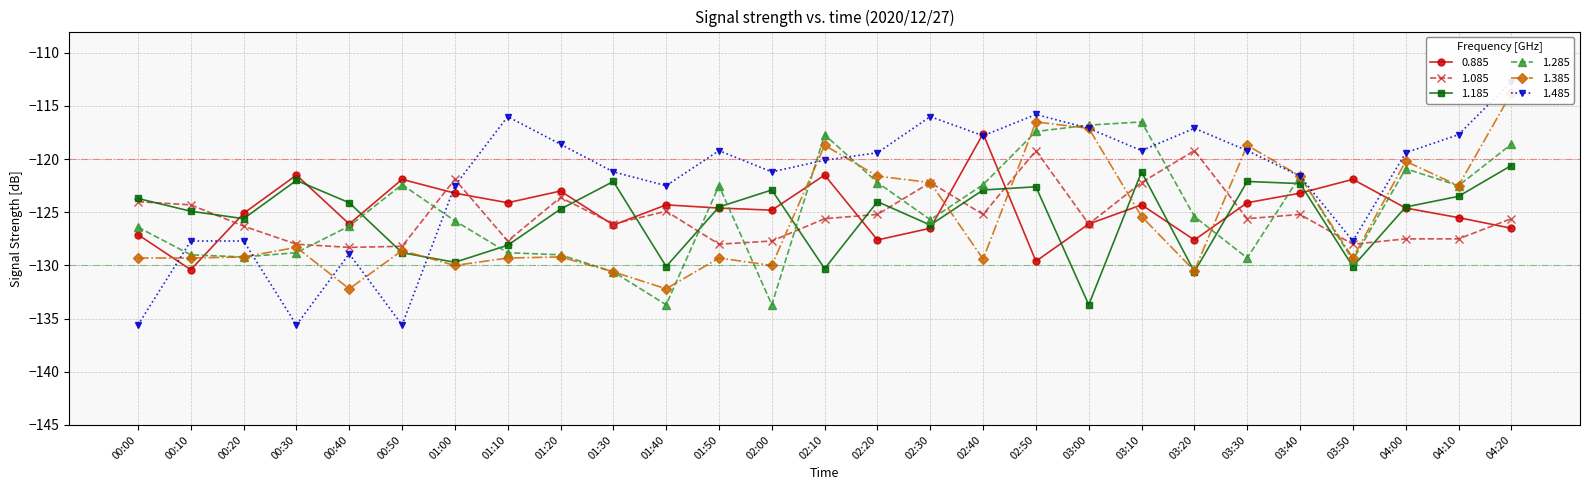

The 1.285 series shows -203.0 at 03:50. True or false?

False